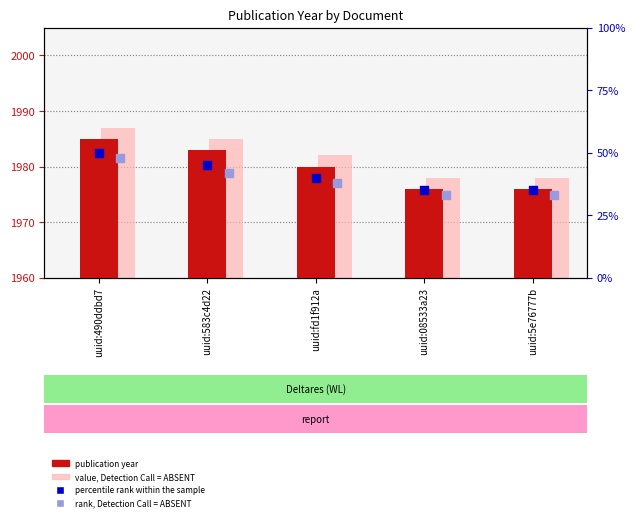

Which series reaches the minimum Y coordinate?

publication year